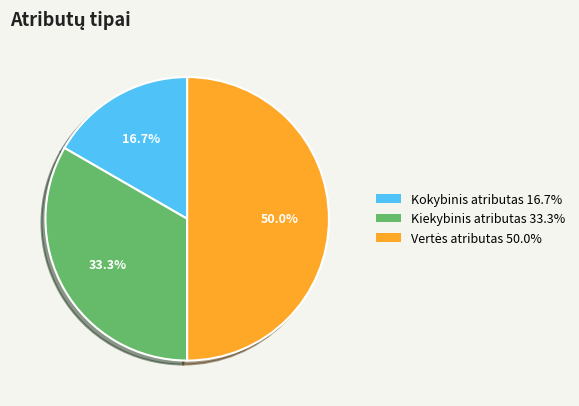

What is the smallest slice in the pie chart?

Kokybinis atributas